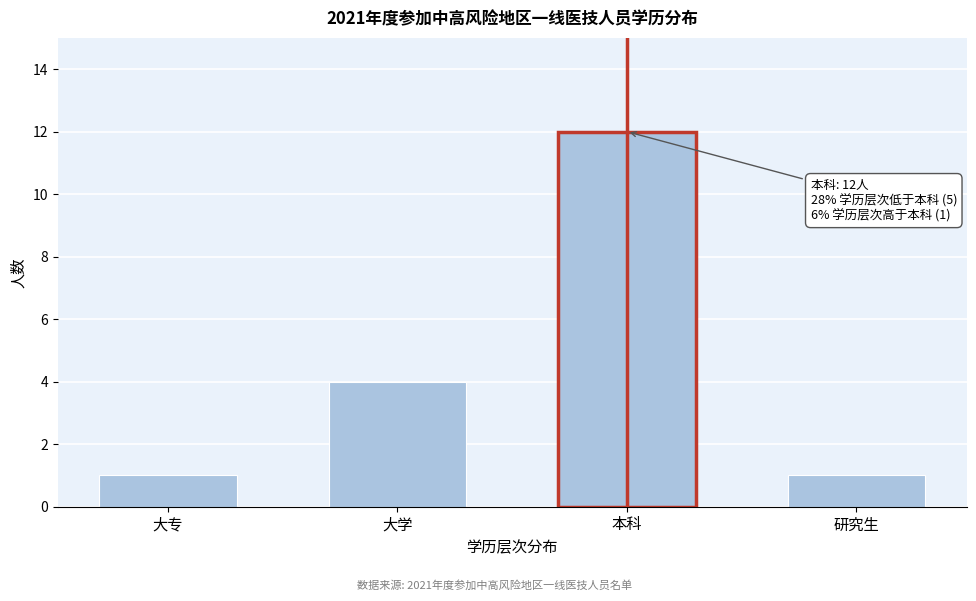

Reading left to right, extract all data points from this chart.

大专=1	大学=4	本科=12	研究生=1